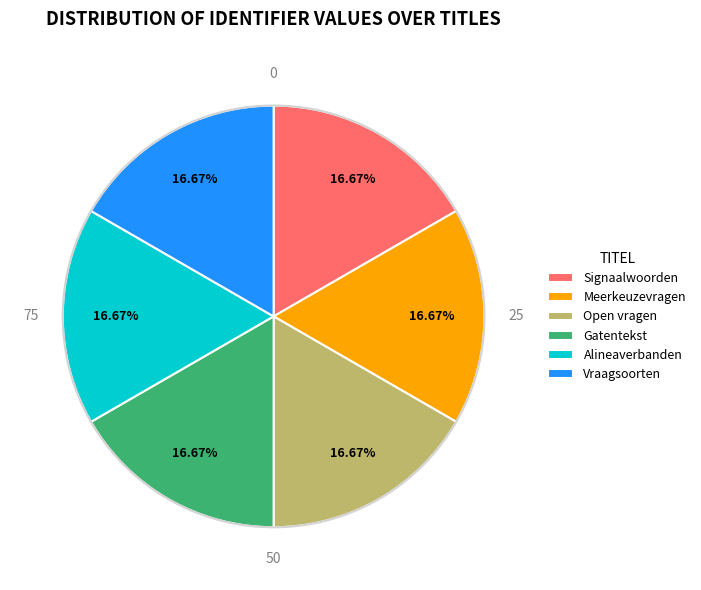

Combined, what portion of the pie is Vraagsoorten and Gatentekst?

33.3%